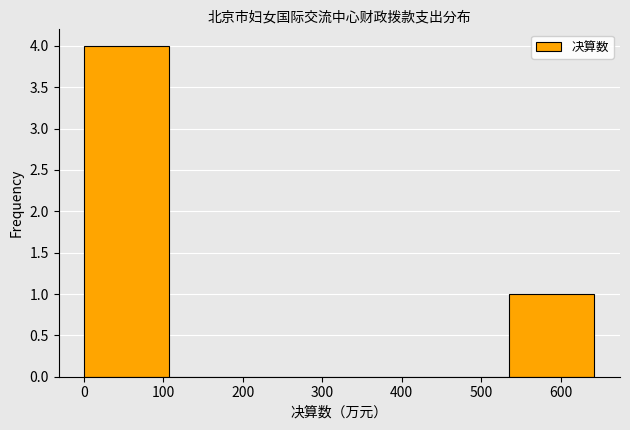

Over which range of the x-axis is the bar tallest?

0 to 110